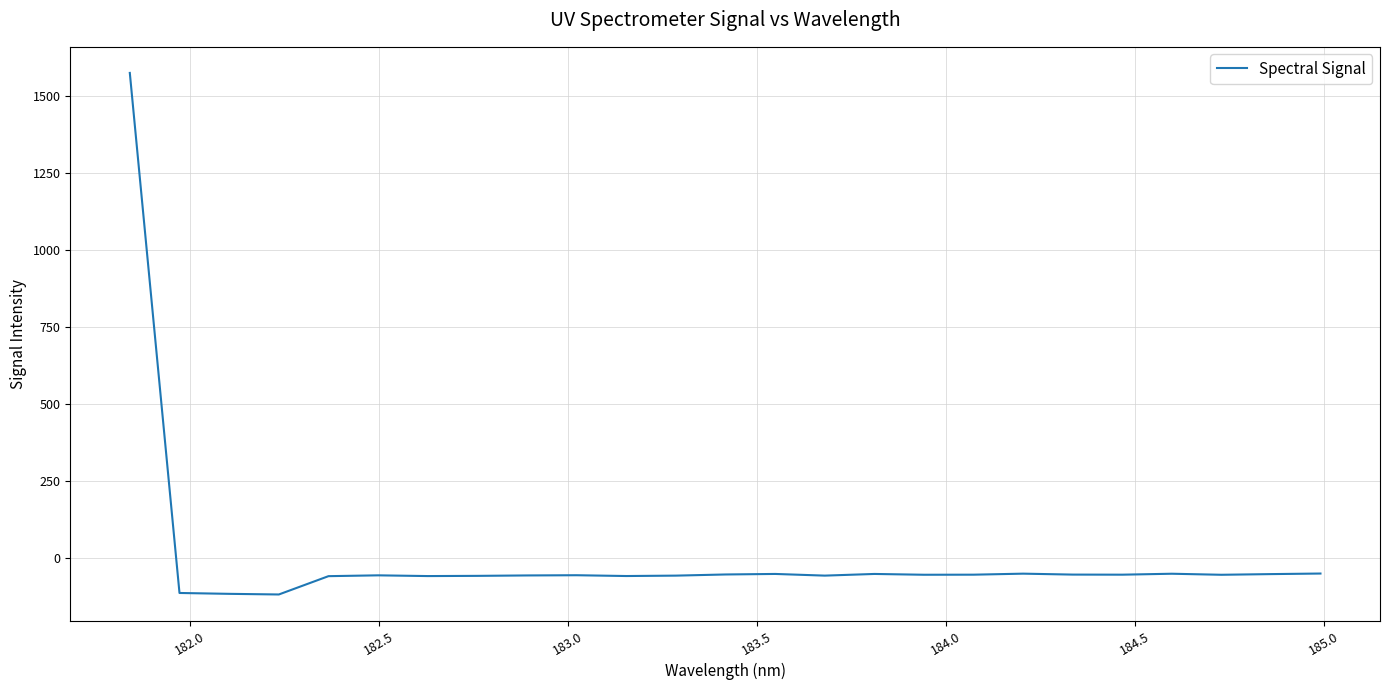

What is the greatest value displayed?

1575.0